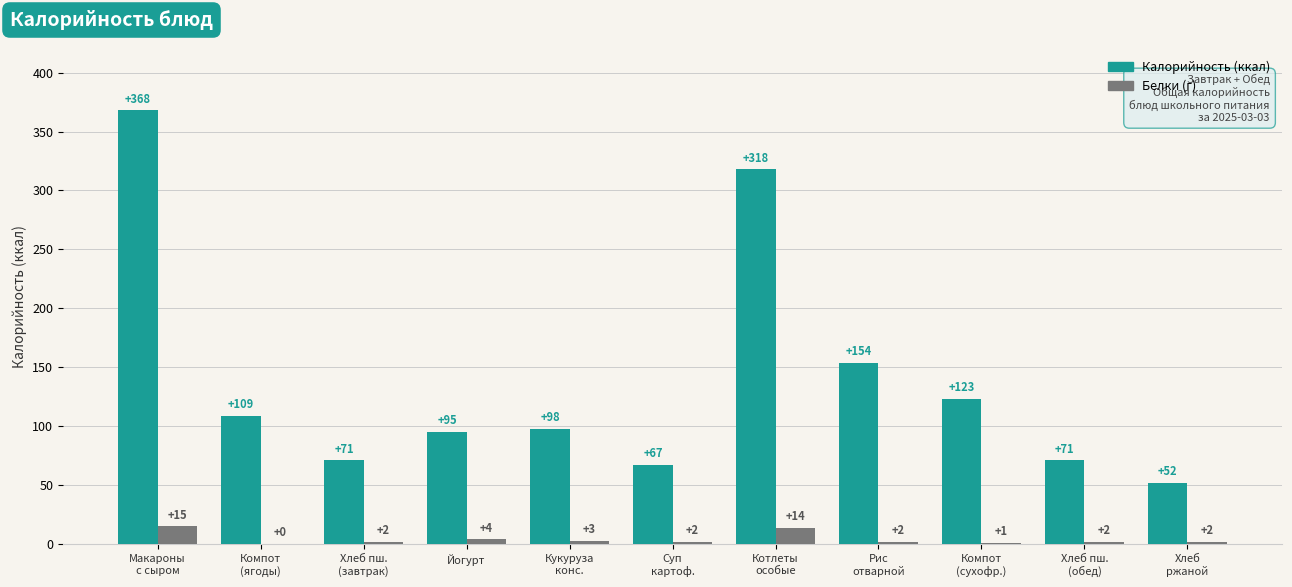

What is the maximum value shown in the chart?

368